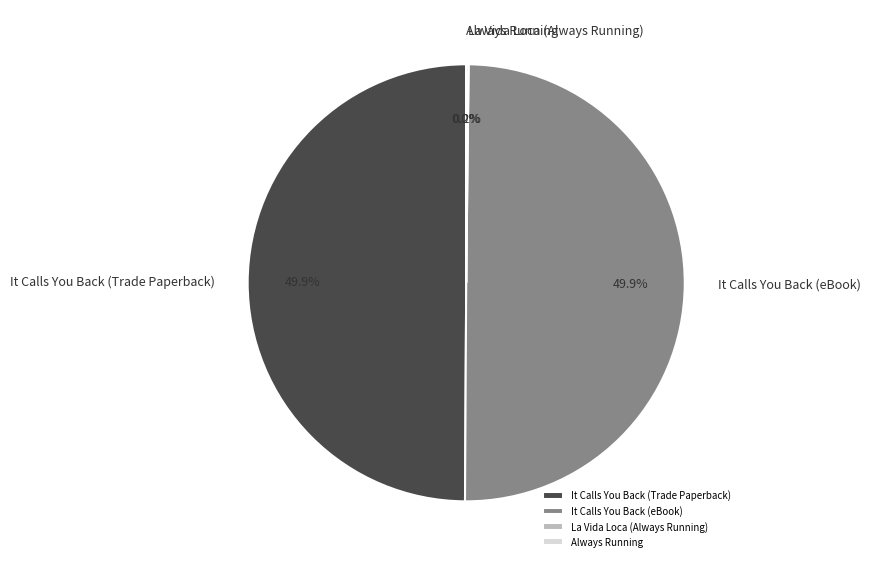

How much of the chart is everything except It Calls You Back (eBook)?

50.1%